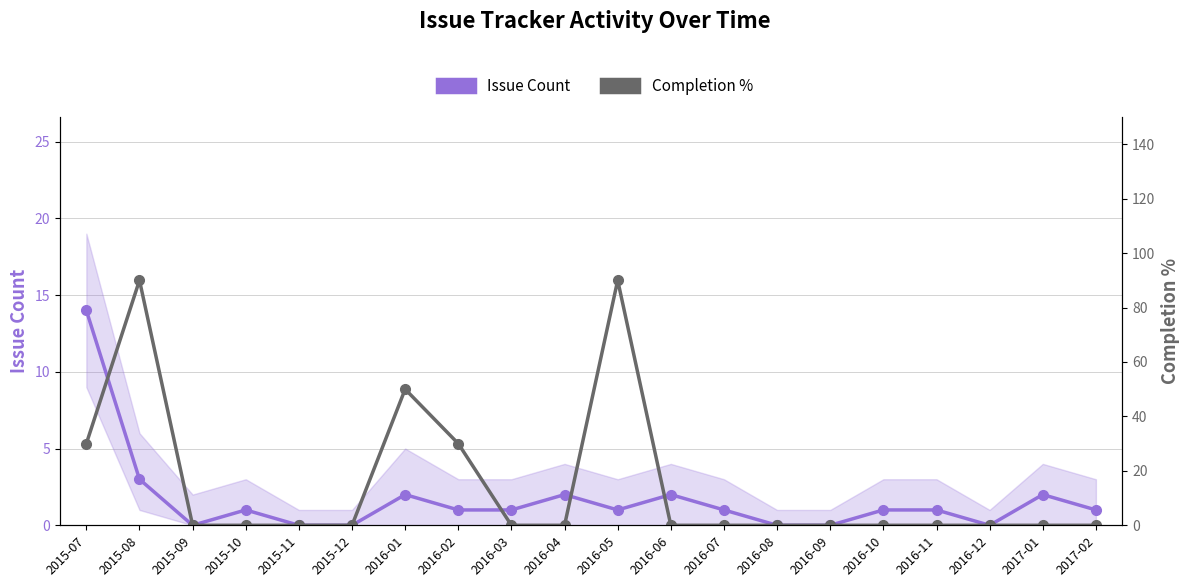

What is the difference between the maximum and second lowest values in the Completion % series?

90